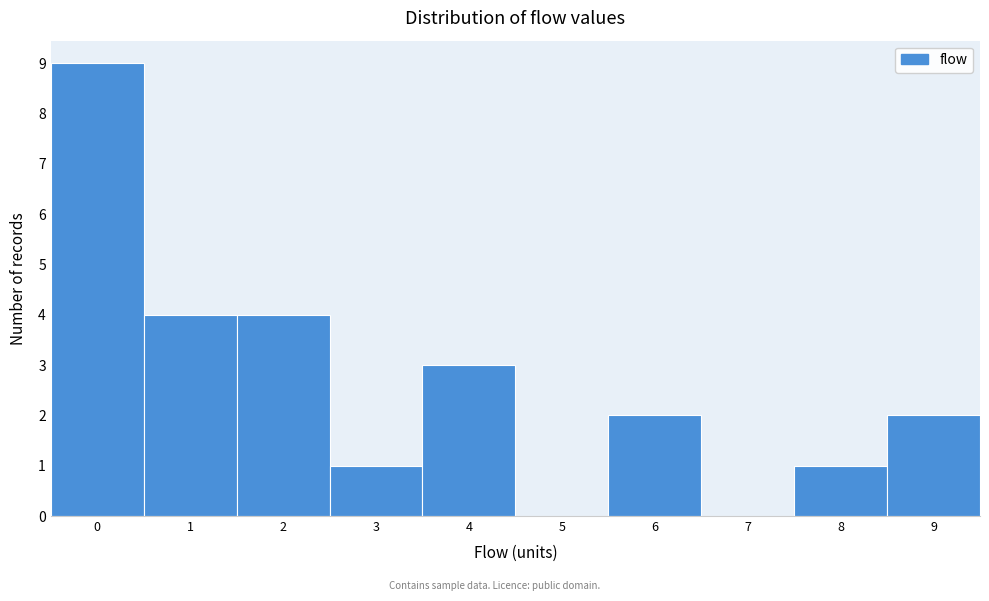

Which range on the x-axis has the tallest bar?

-0.5 to 0.5